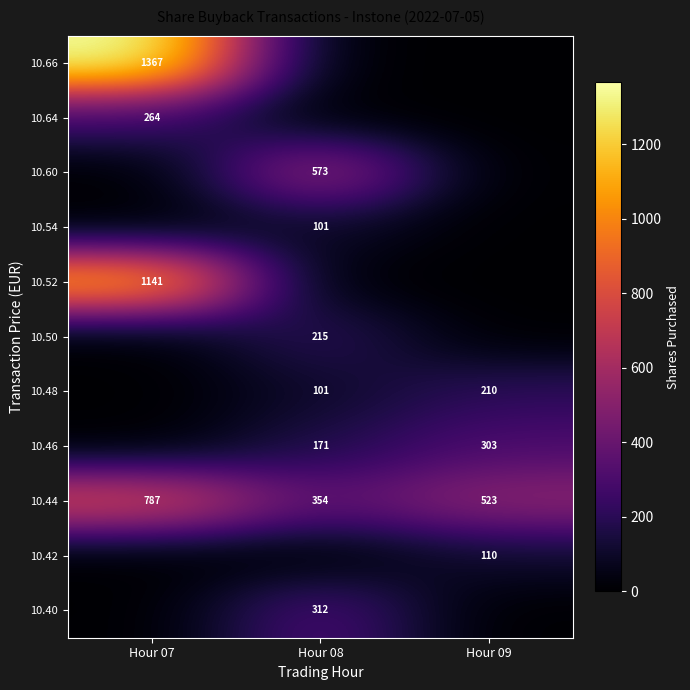

Count the number of categories in the chart.

3